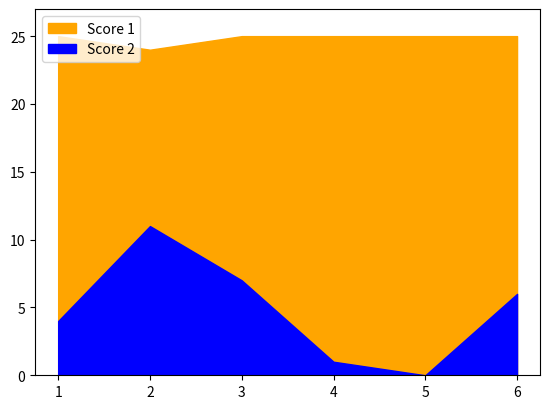

How many values in the Score 2 series exceed 6?

2